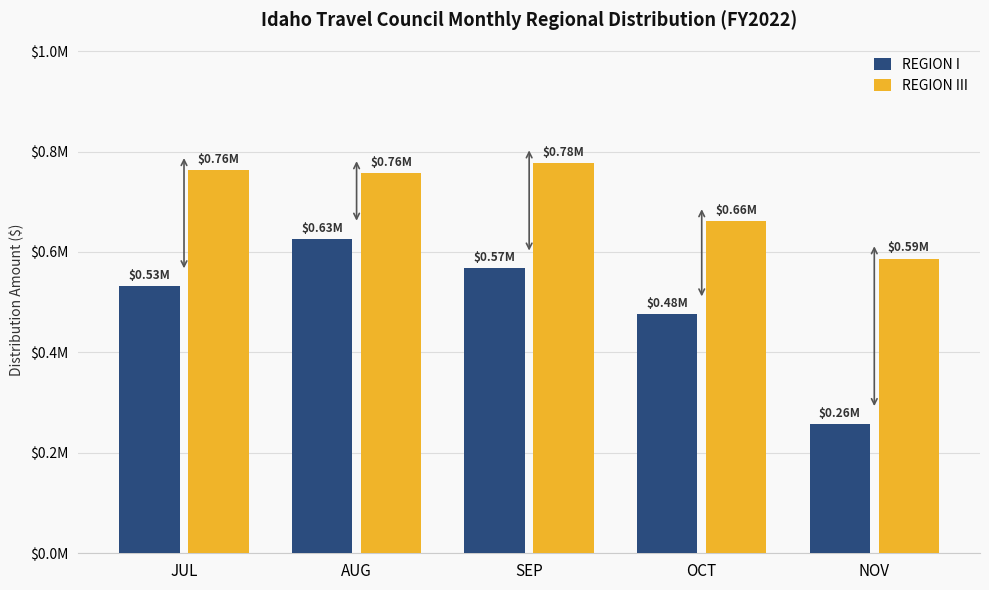

What is the difference between the REGION III values at NOV and OCT?

73812.7